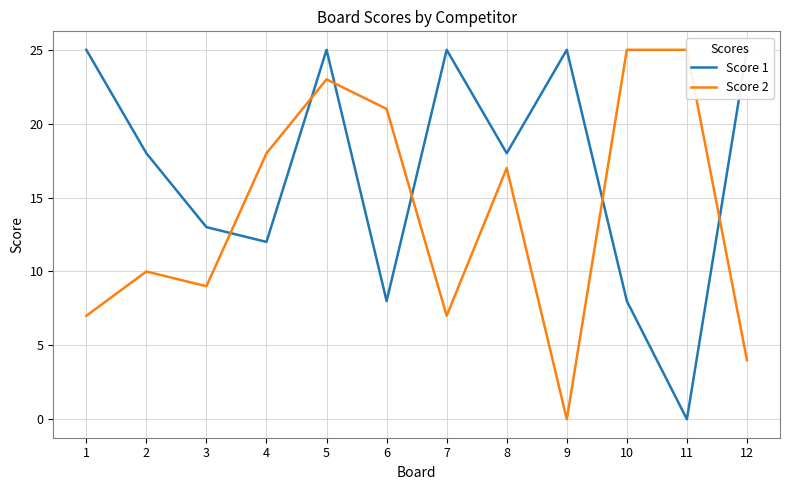

Where is the first local maximum for Score 2?

2